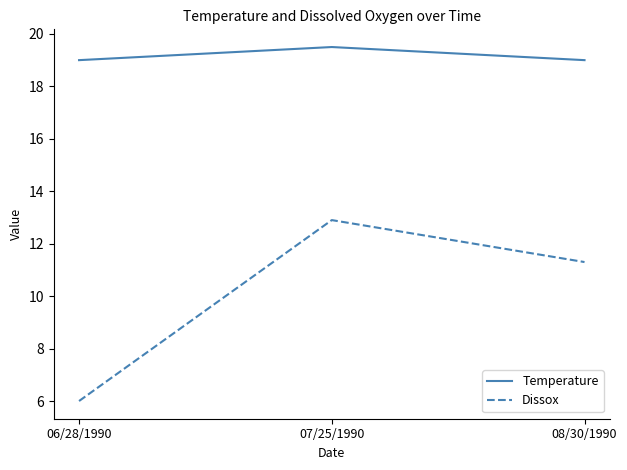

The Dissox series shows 12.9 at 07/25/1990. True or false?

True